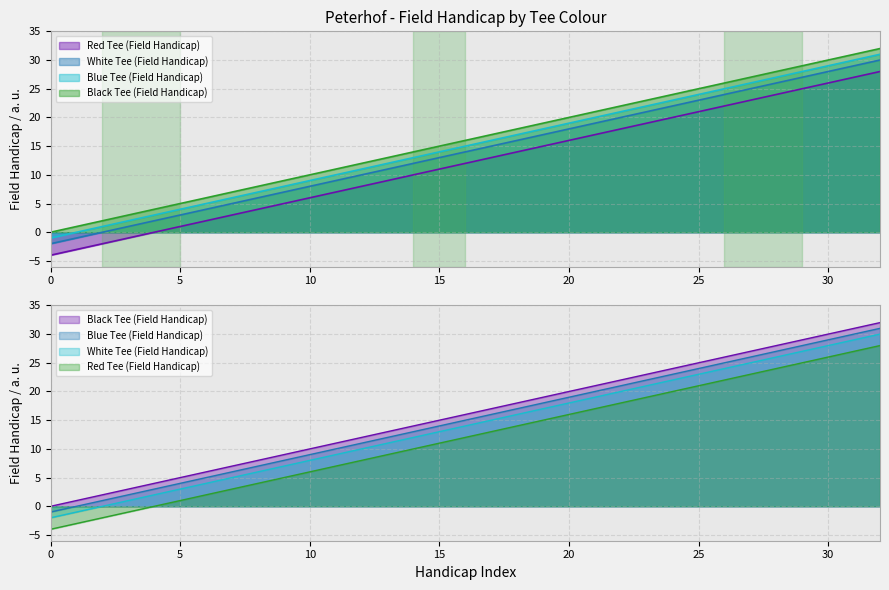

Which series has the widest spread of values?

Black Tee (Field Handicap)